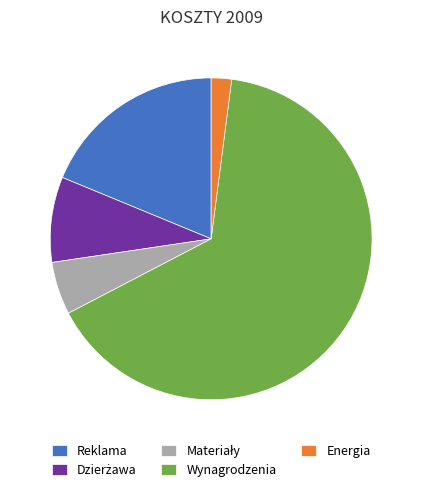

How many segments does this pie chart have?

5